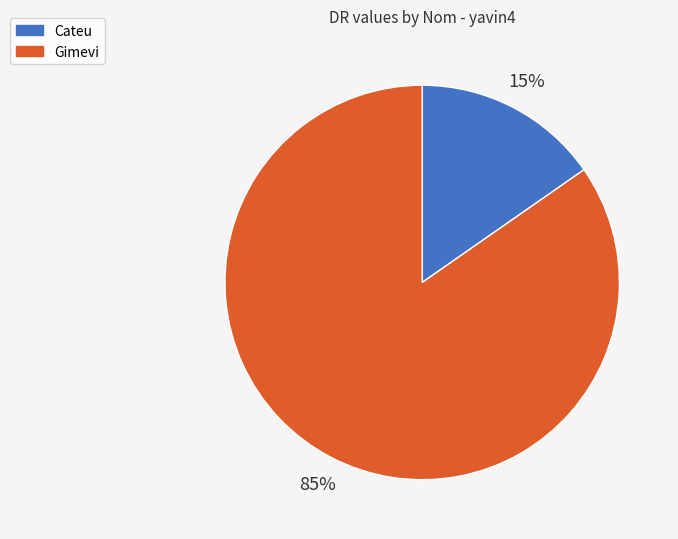

What is the largest slice in the pie chart?

Gimevi